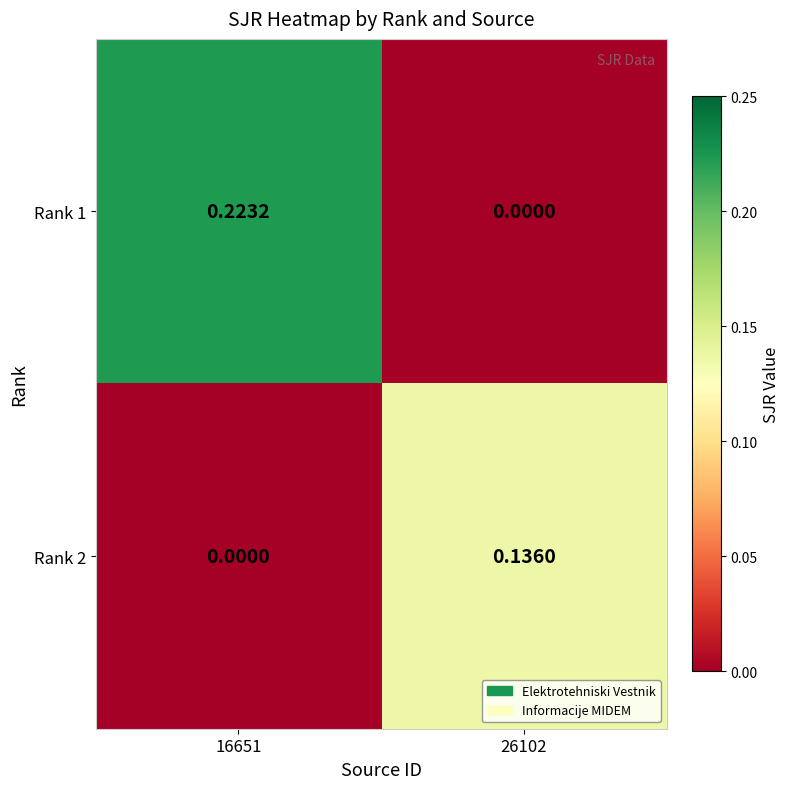

Which category has the lowest value across all series?

26102